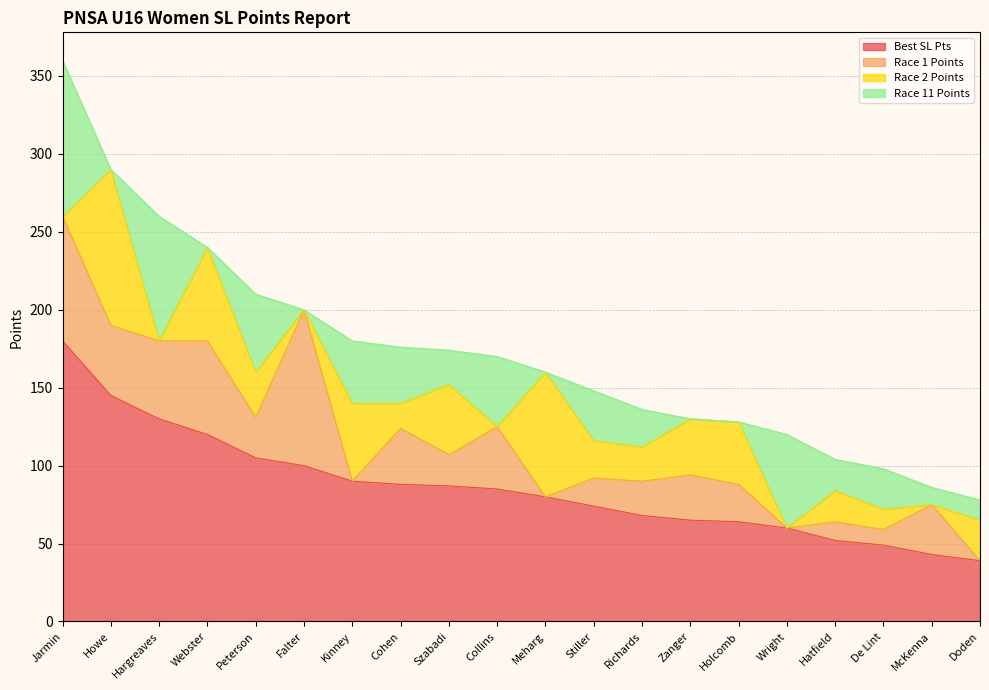

Reading right to left, transcribe all the data shown in this chart.

Best SL Pts: Doden=39	McKenna=43	De Lint=49	Hatfield=52	Wright=60	Holcomb=64	Zanger=65	Richards=68	Stiller=74	Meharg=80	Collins=85	Szabadi=87	Cohen=88	Kinney=90	Falter=100	Peterson=105	Webster=120	Hargreaves=130	Howe=145	Jarmin=180
Race 1 Points: Doden=0	McKenna=32	De Lint=10	Hatfield=12	Wright=0	Holcomb=24	Zanger=29	Richards=22	Stiller=18	Meharg=0	Collins=40	Szabadi=20	Cohen=36	Kinney=0	Falter=100	Peterson=26	Webster=60	Hargreaves=50	Howe=45	Jarmin=80
Race 2 Points: Doden=26	McKenna=0	De Lint=13	Hatfield=20	Wright=0	Holcomb=40	Zanger=36	Richards=22	Stiller=24	Meharg=80	Collins=0	Szabadi=45	Cohen=16	Kinney=50	Falter=0	Peterson=29	Webster=60	Hargreaves=0	Howe=100	Jarmin=0
Race 11 Points: Doden=13	McKenna=11	De Lint=26	Hatfield=20	Wright=60	Holcomb=0	Zanger=0	Richards=24	Stiller=32	Meharg=0	Collins=45	Szabadi=22	Cohen=36	Kinney=40	Falter=0	Peterson=50	Webster=0	Hargreaves=80	Howe=0	Jarmin=100